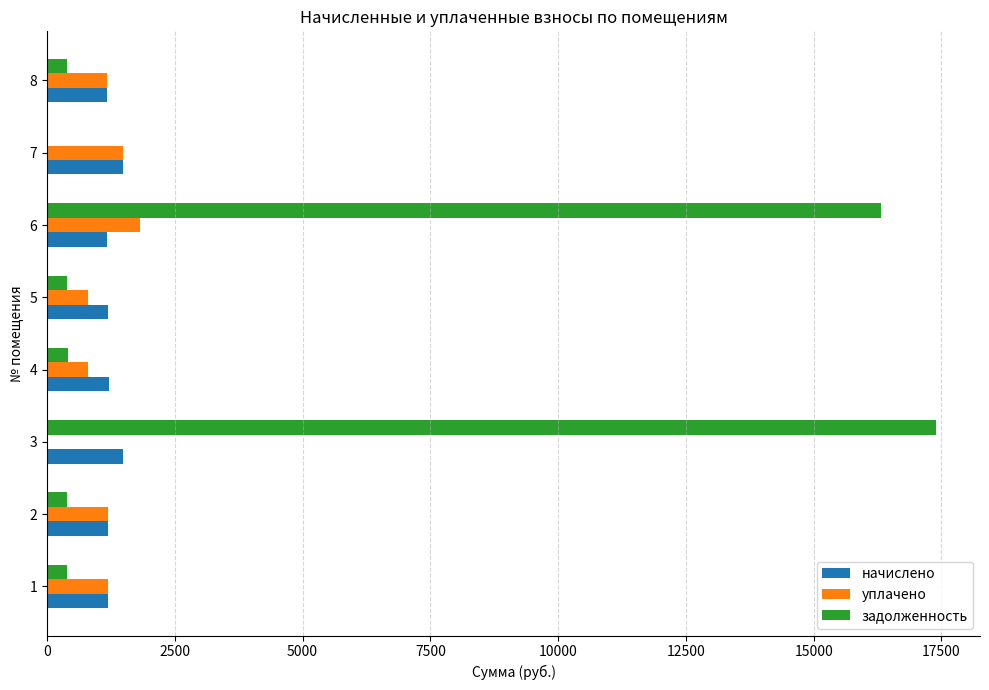

Which category has the highest value in the уплачено series?

6